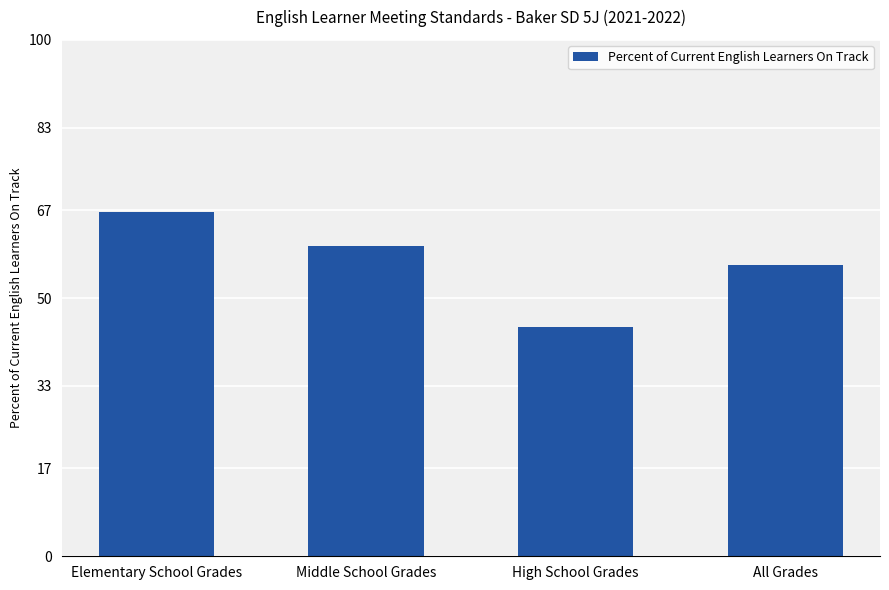

What is the label of the 1st bar from the right?

All Grades